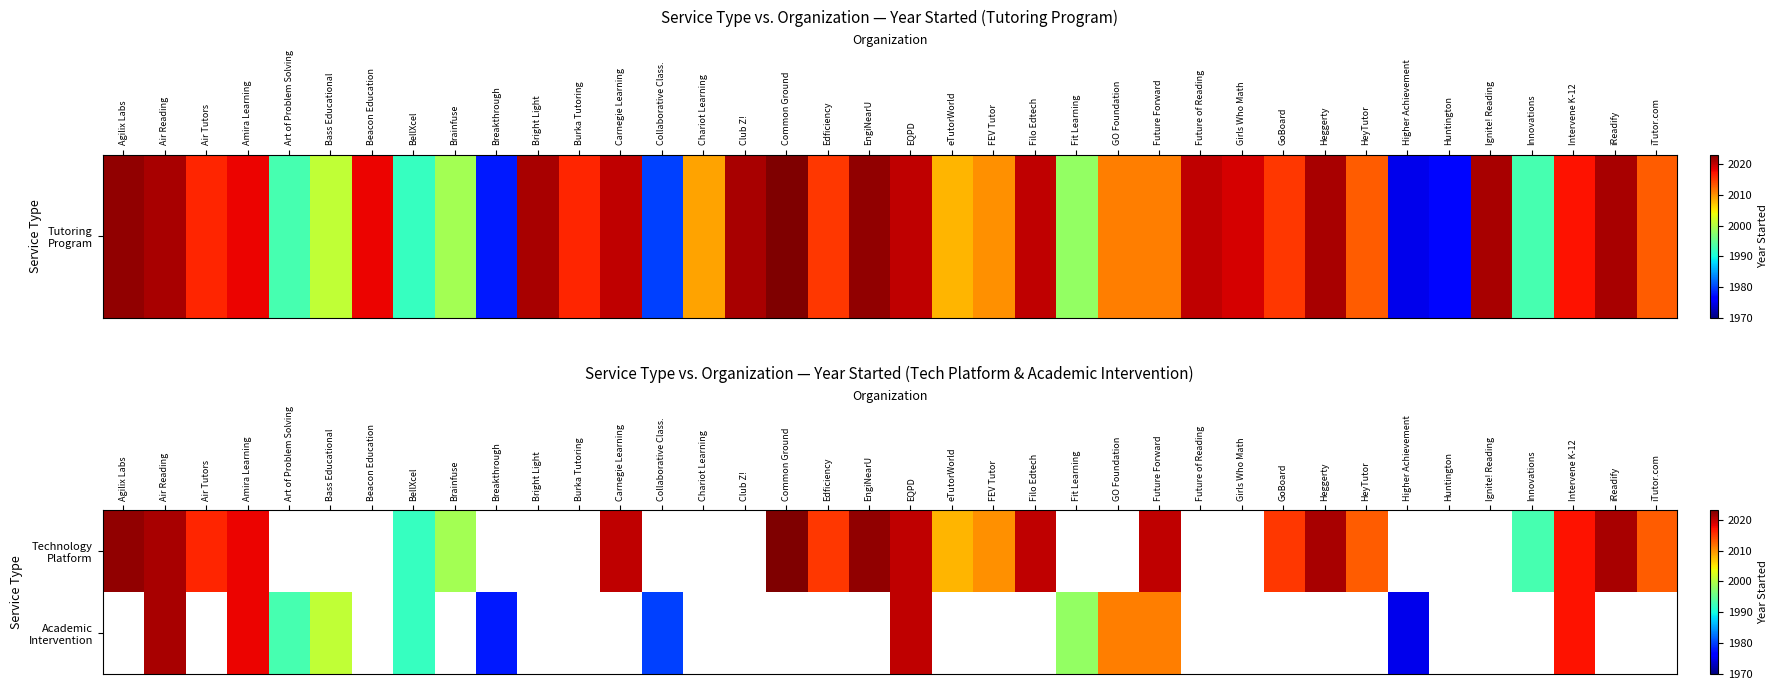

At which label is Technology Platform closest to 2007?

eTutorWorld